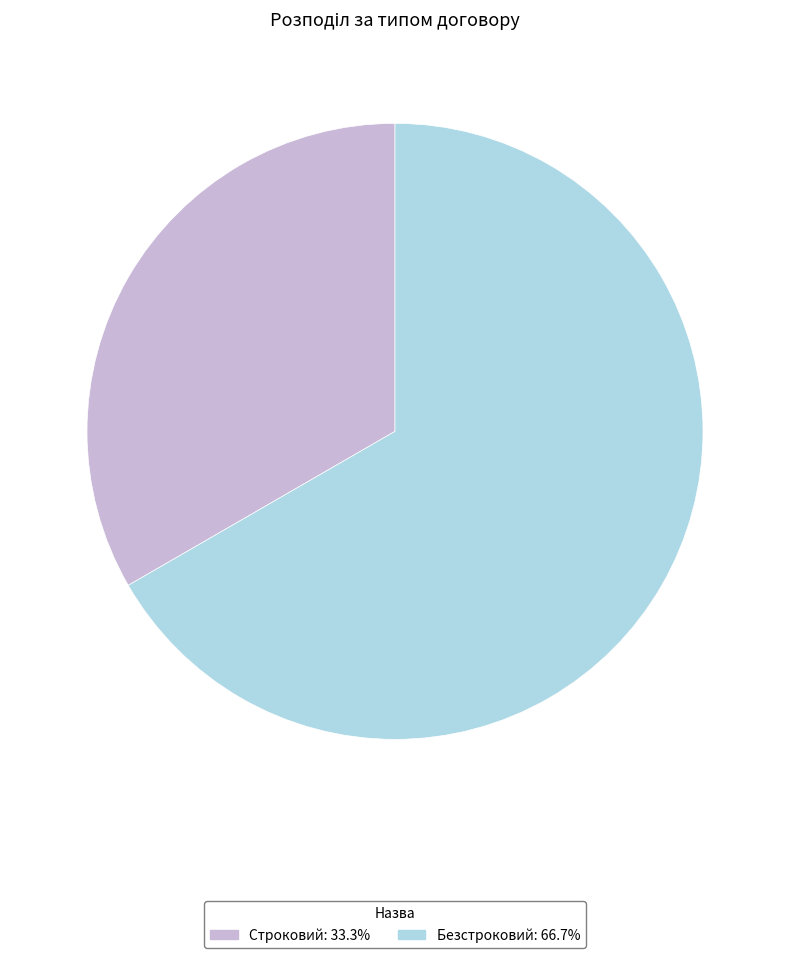

How many segments does this pie chart have?

2